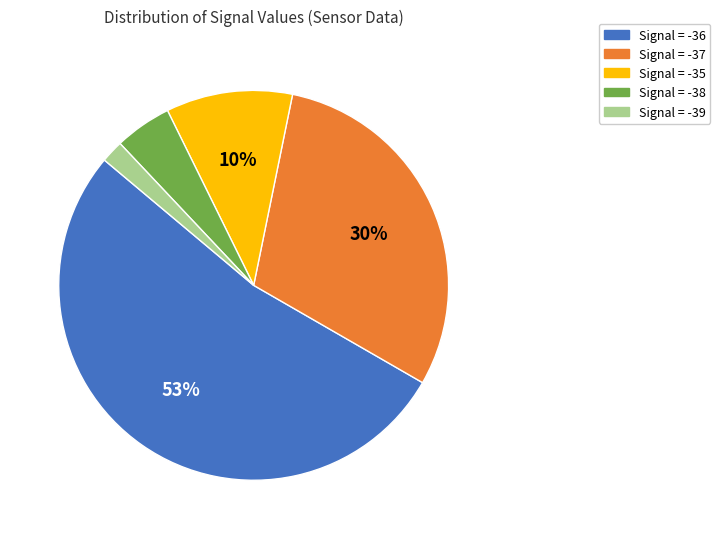

What is the smallest slice in the pie chart?

Signal = -39